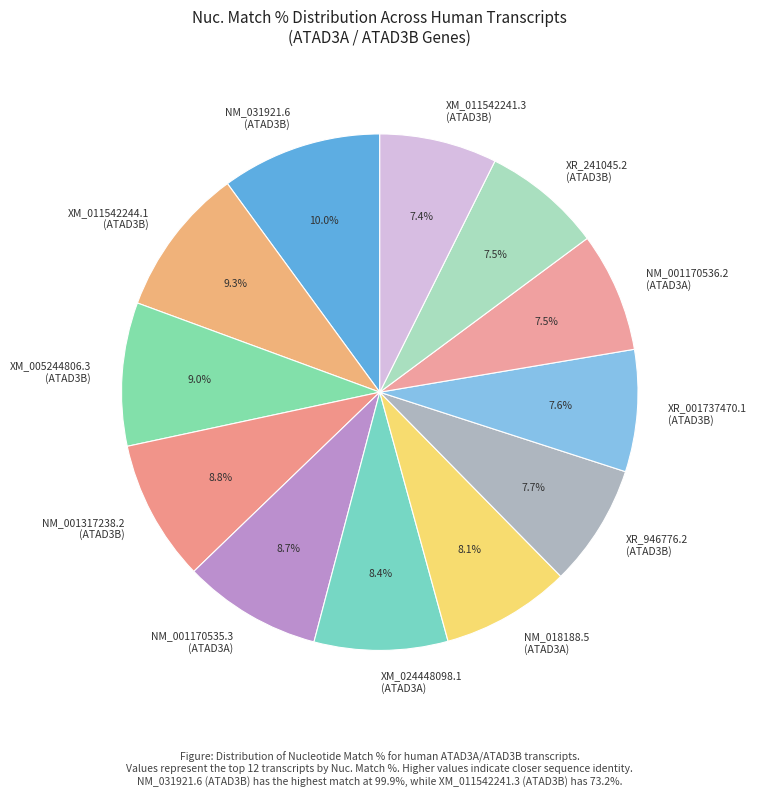

What is the largest slice in the pie chart?

NM_031921.6 (ATAD3B)